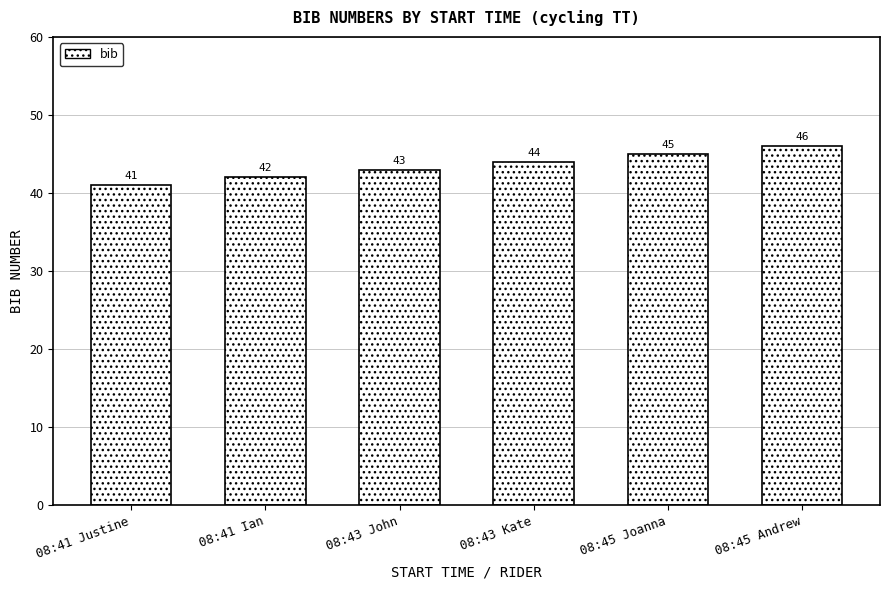

How many data points does each series have?

6